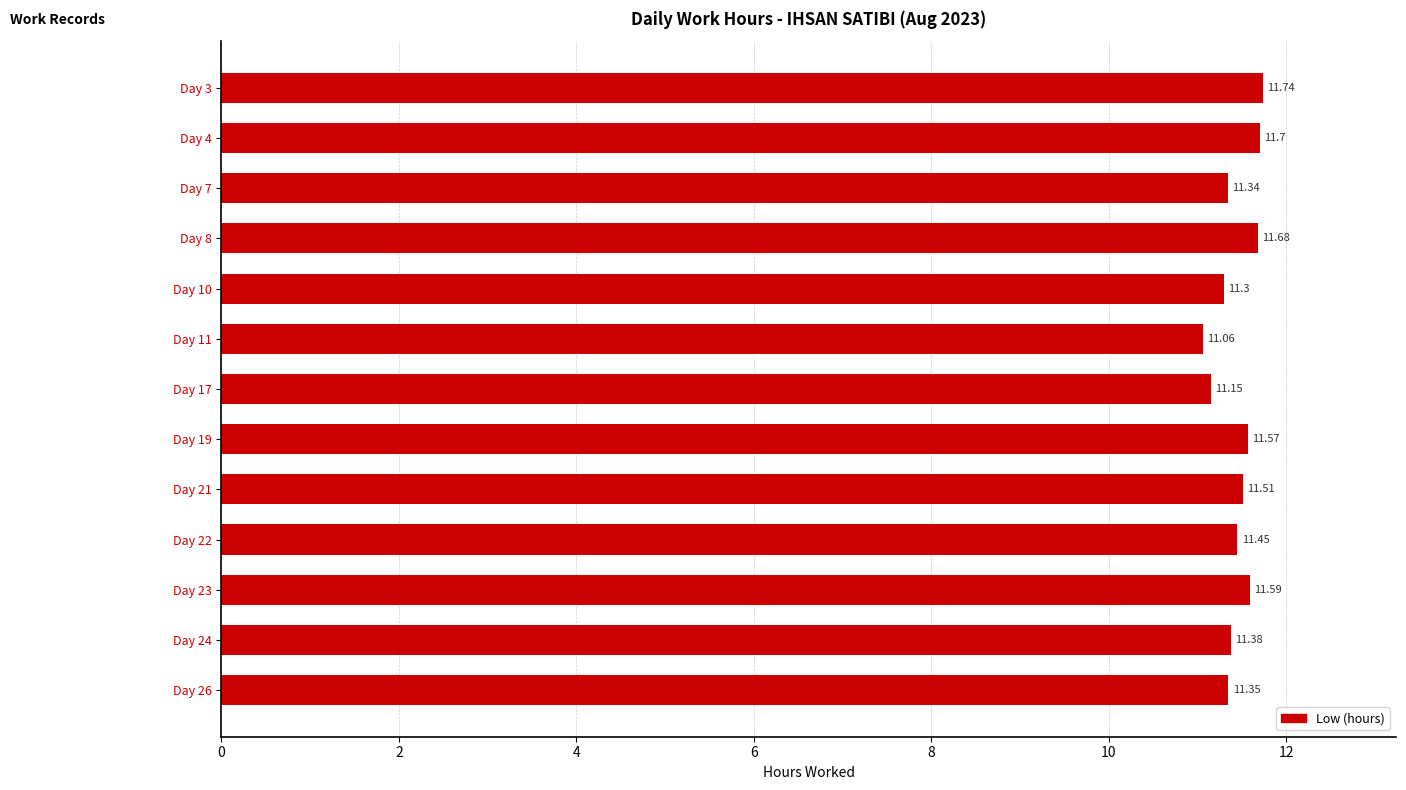

How many categories are shown in the chart?

13